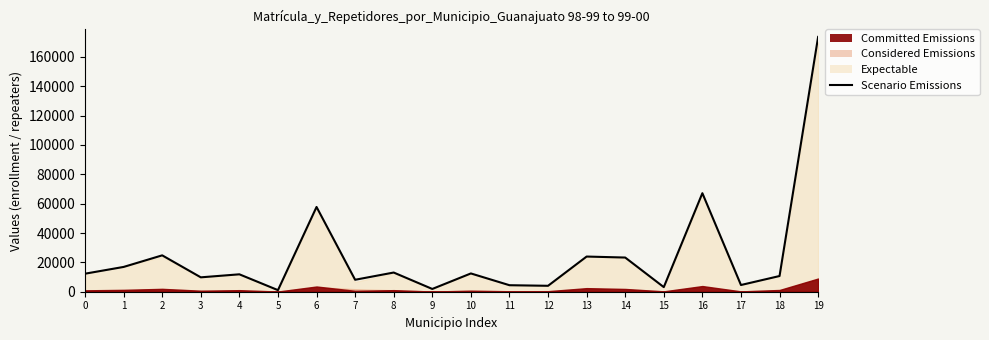

Rank the categories by value from highest to lowest.

19, 16, 6, 2, 13, 14, 1, 8, 10, 0, 4, 18, 3, 7, 17, 11, 12, 15, 9, 5